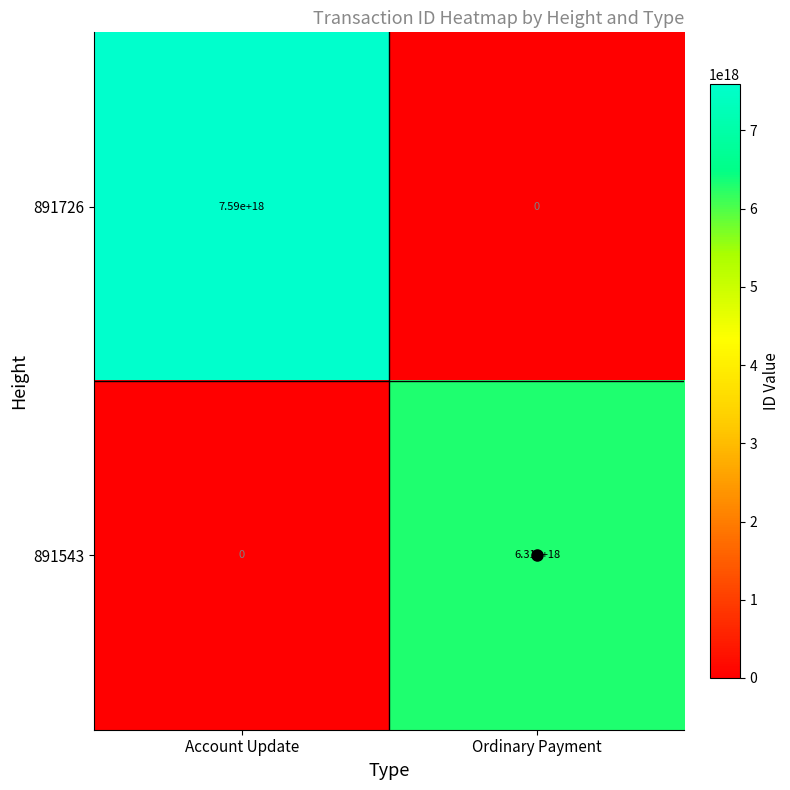

Which series has the widest spread of values?

891726